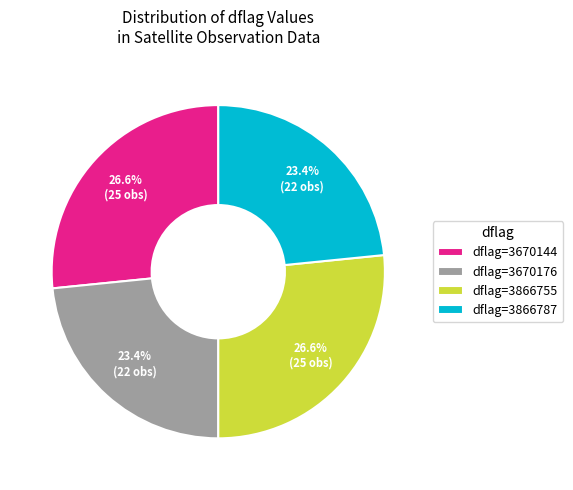

Count the number of slices in the pie.

4